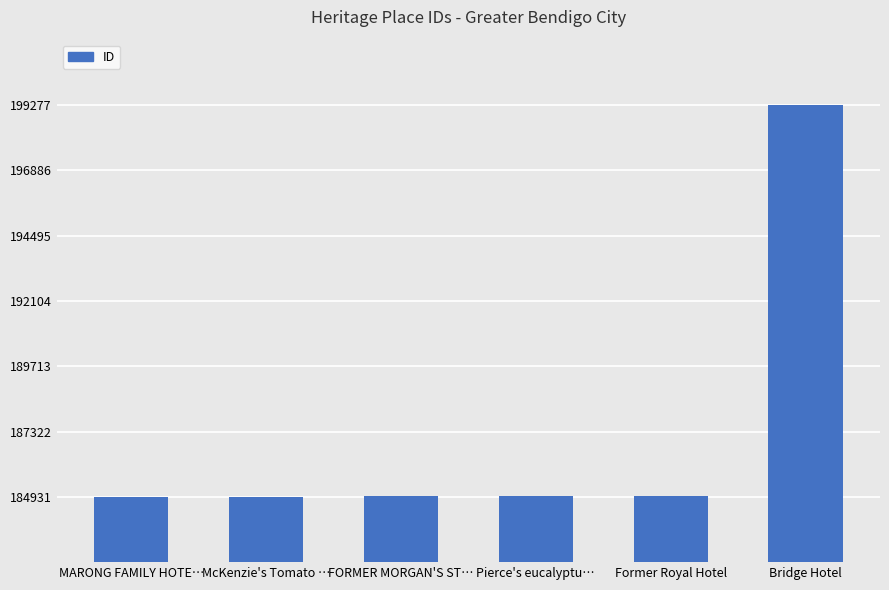

How many bars are there in total?

6